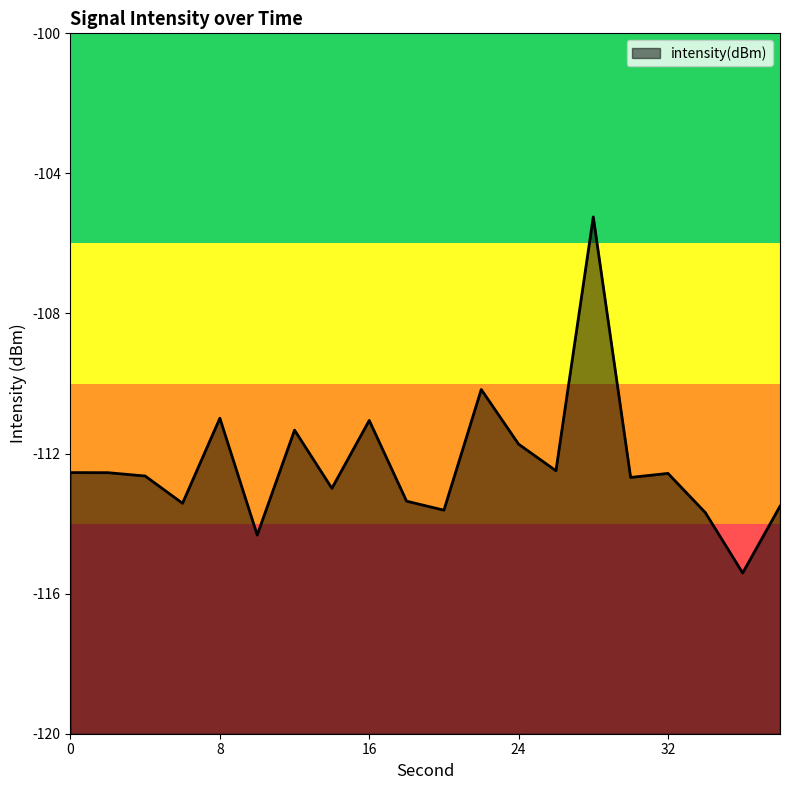

True or false: the data shows -149.8 at 20.

False